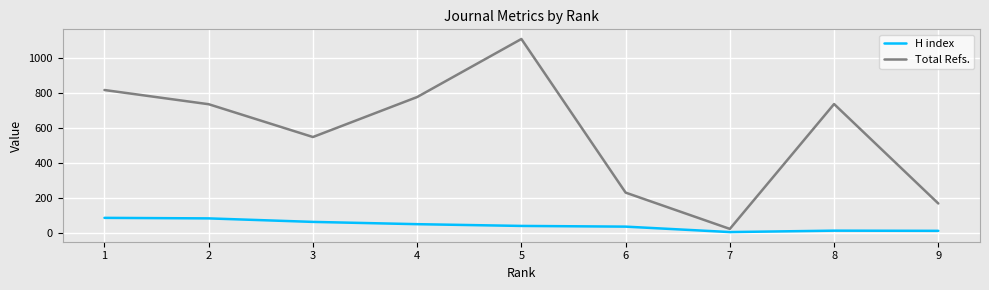

Between 3 and 9, which series saw the biggest shift?

Total Refs.